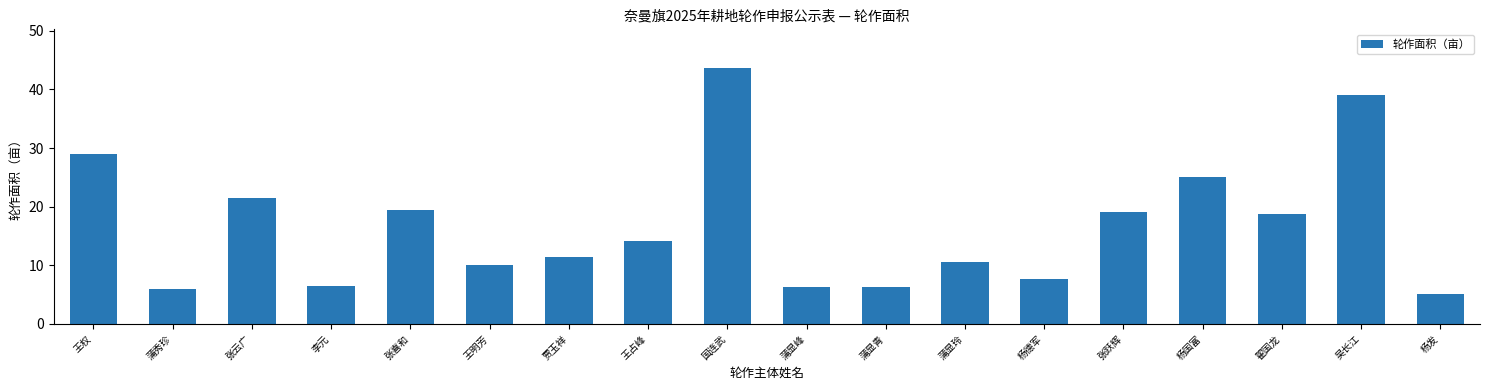

What is the label of the 15th bar from the right?

李元